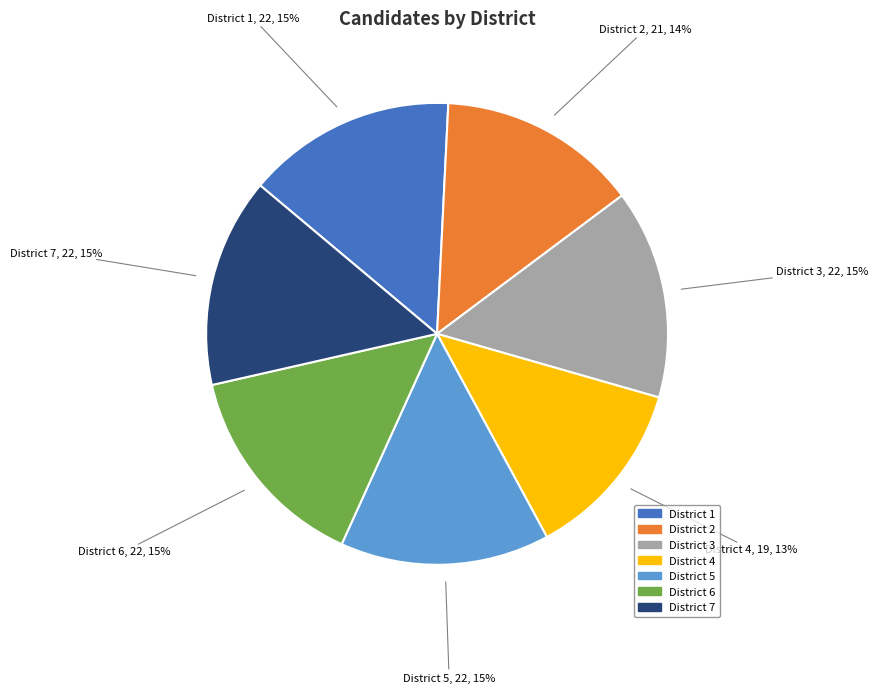

How many slices are in this pie chart?

7